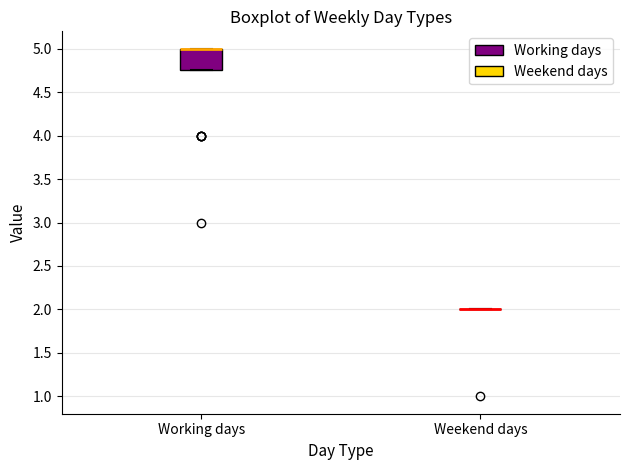

Reading left to right, read every box against the y-axis: the position of its median line, the range the box covers, and the ends of its whiskers. The values are not printed on the chart, so give them approximately, as read against the axis.

Working days: median 5.00 (drawn on the box's upper edge), box 4.75 to 5.00, whiskers 4.75 to 5.00
Weekend days: box collapsed to a line at 2.00, whiskers 2.00 to 2.00